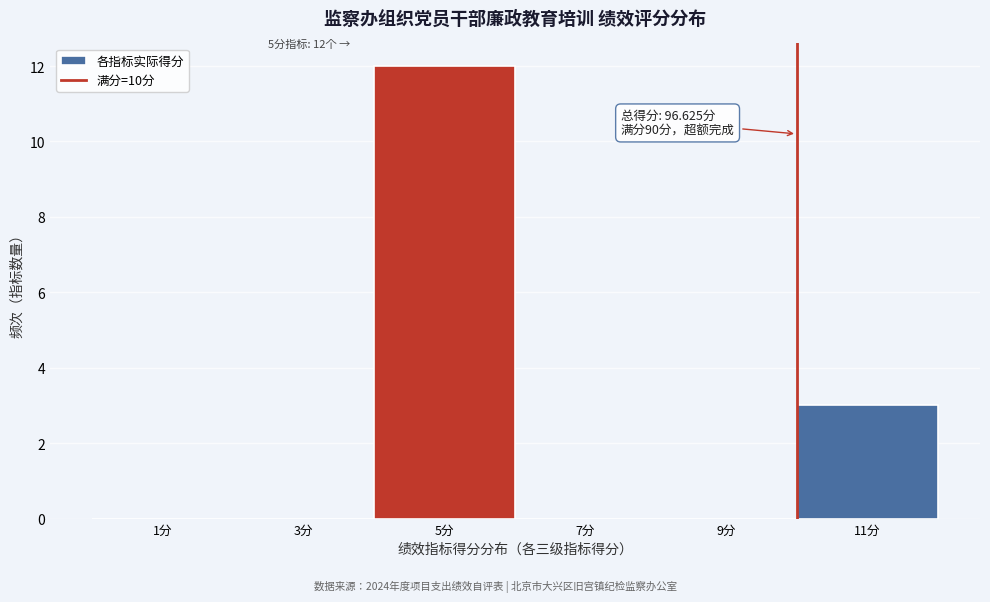

Which range on the x-axis has the tallest bar?

4 to 6